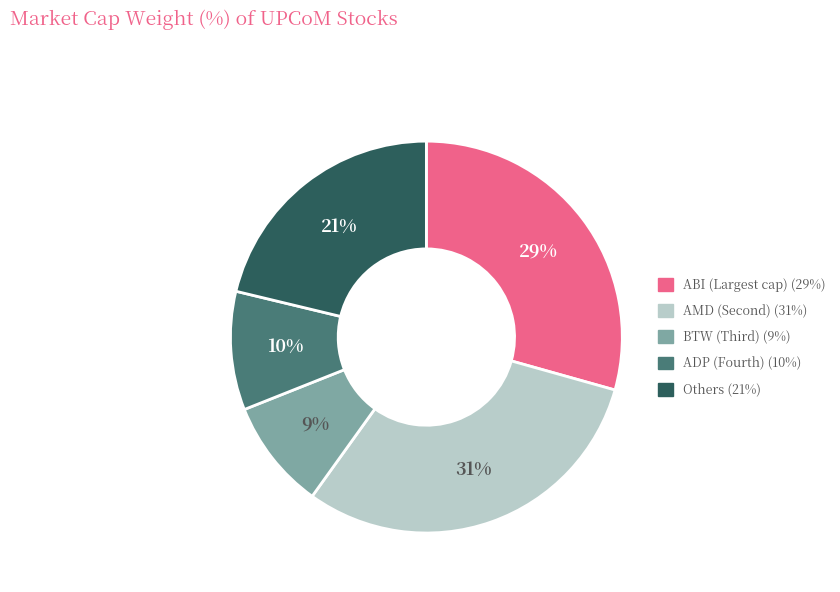

How many segments does this pie chart have?

5